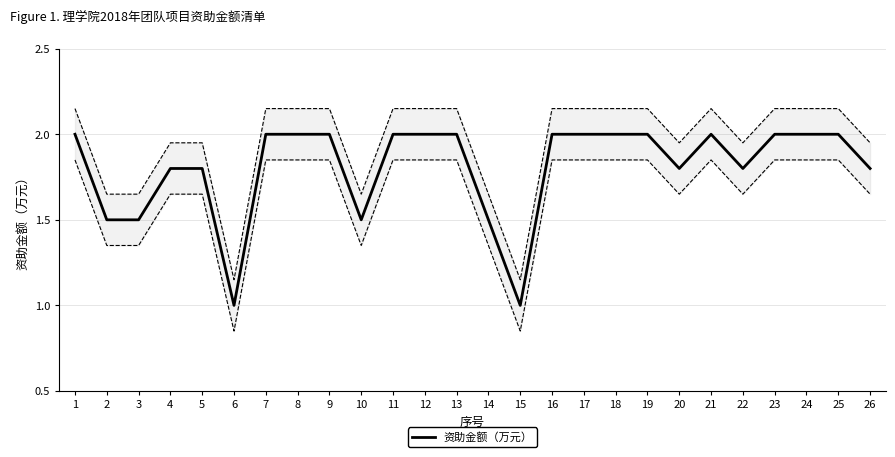

The value at 10 is 0.7. True or false?

False